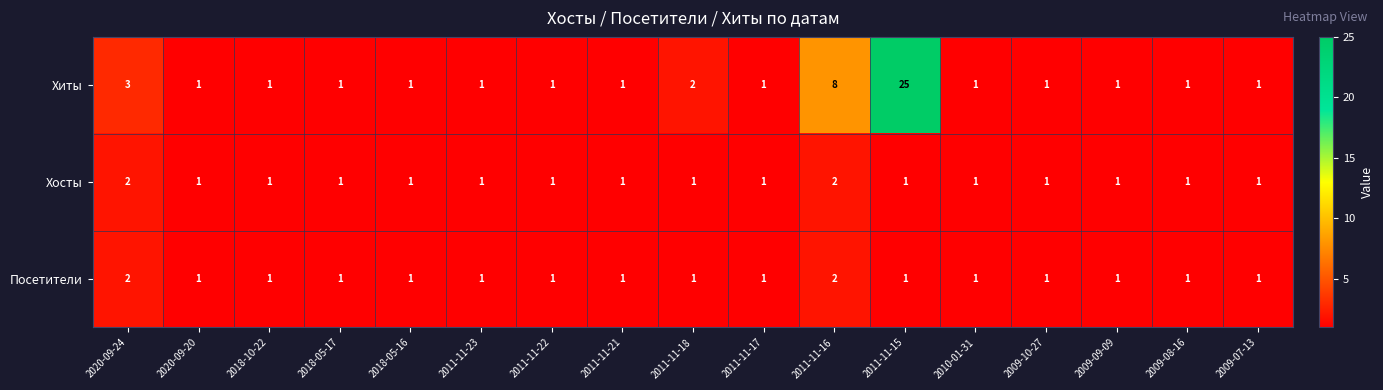

At which category is the sum across all series the highest?

2011-11-15